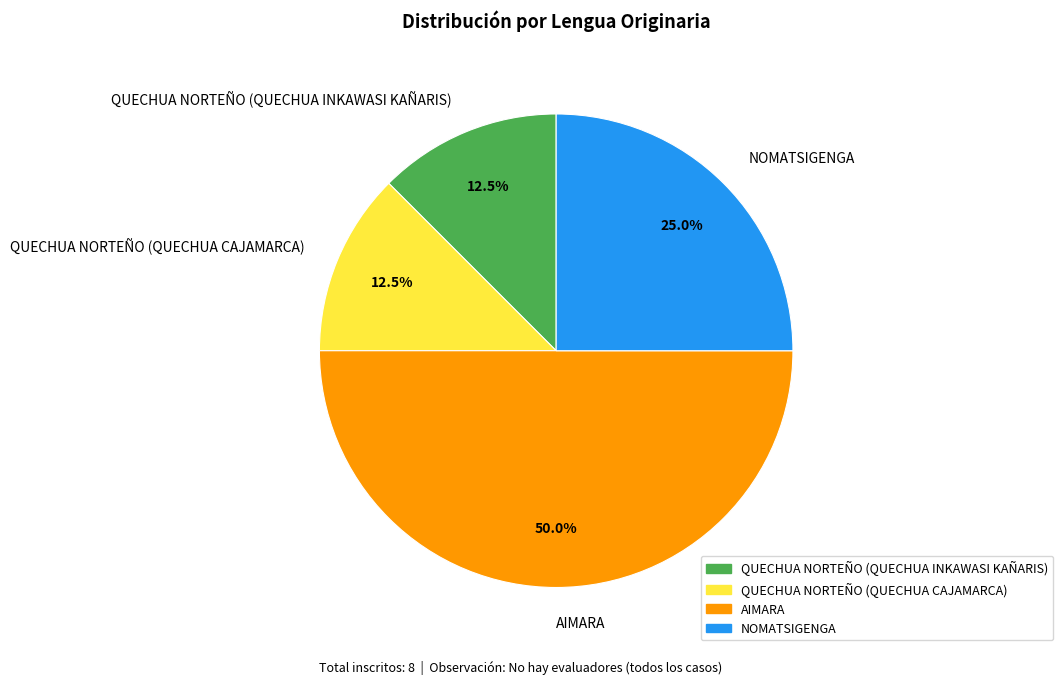

Does QUECHUA NORTEÑO (QUECHUA CAJAMARCA) account for over 50% of the chart?

No